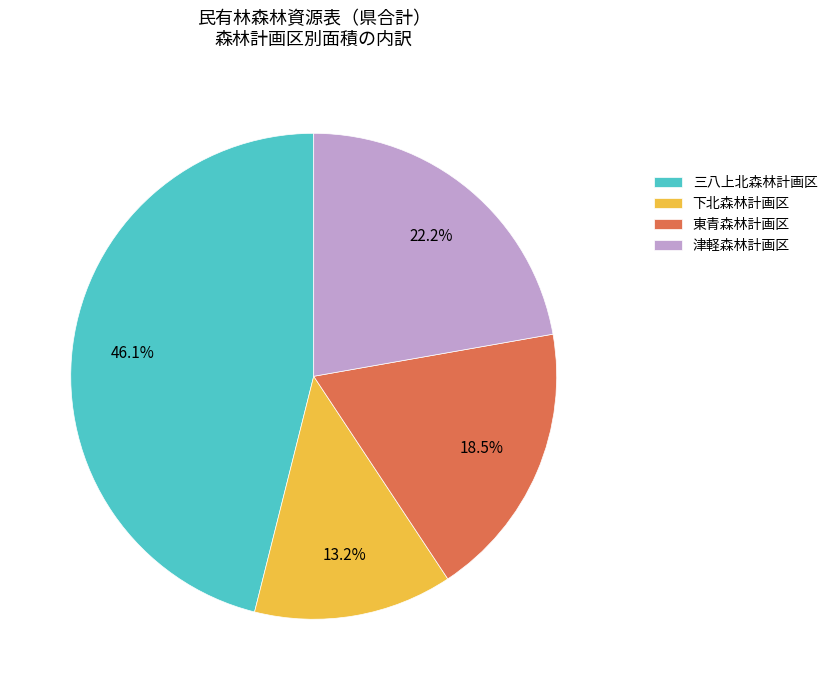

To the nearest percent, what is the combined percentage of 三八上北森林計画区 and 東青森林計画区?

65%